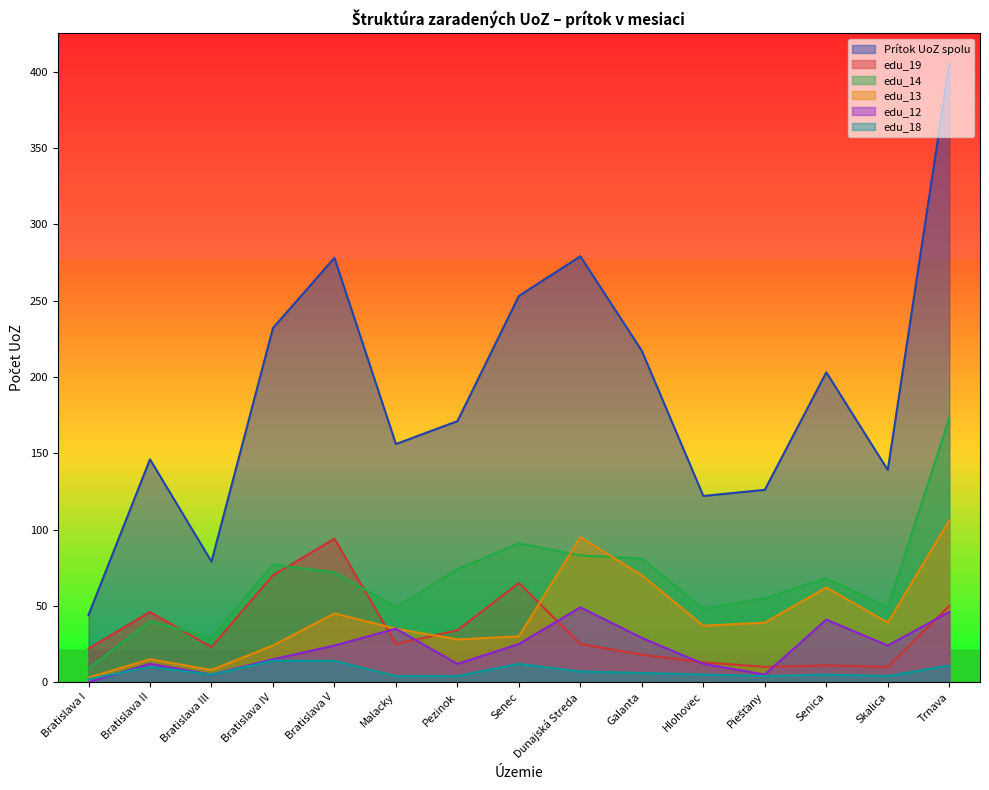

How many data points in edu_18 are less than 5?

5